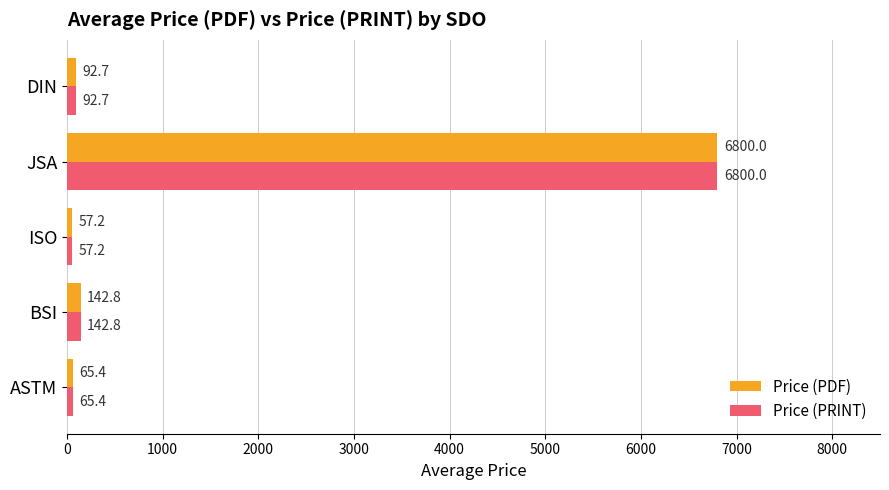

Which category has the lowest value in the Price (PRINT) series?

ISO